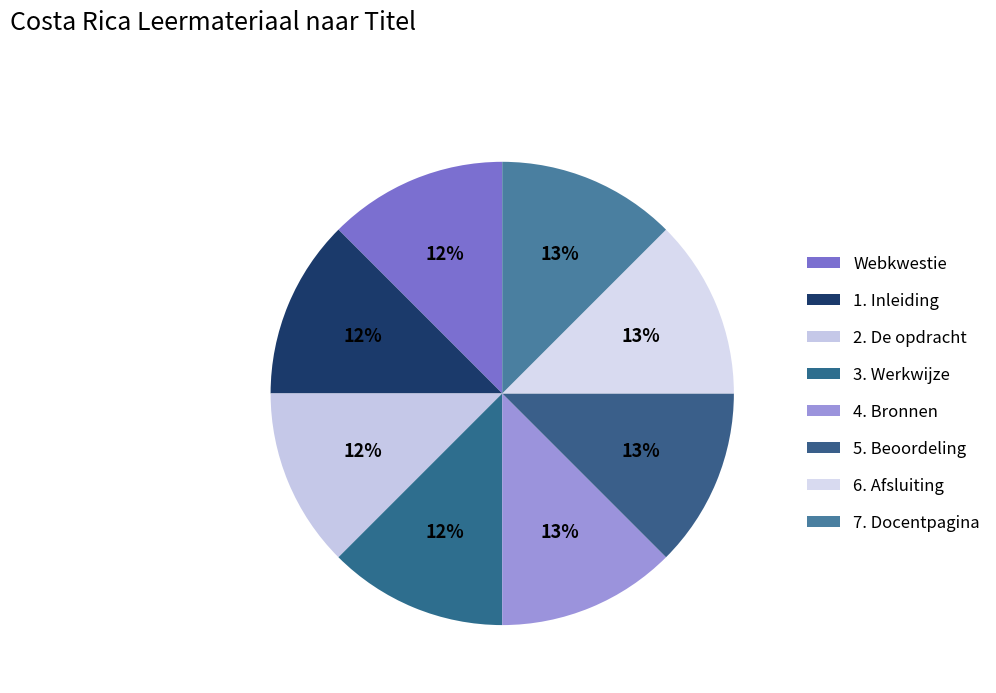

Which category has the biggest portion of the pie?

7. Docentpagina